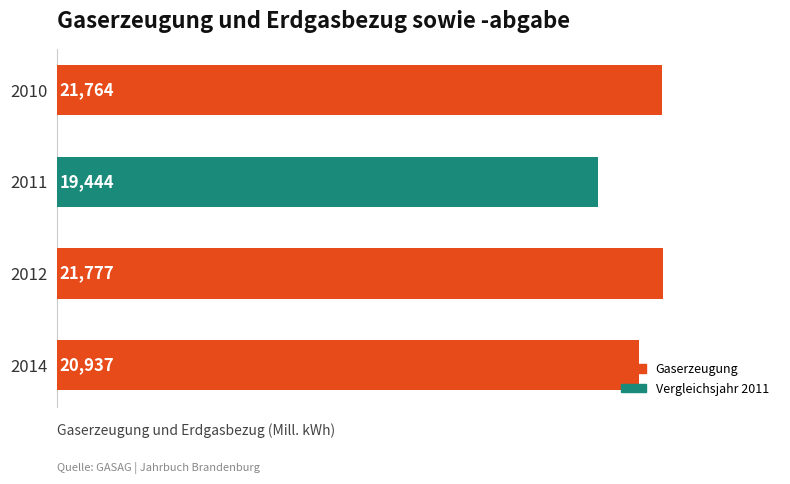

What is the change in value from 2014 to 2011?

-1493